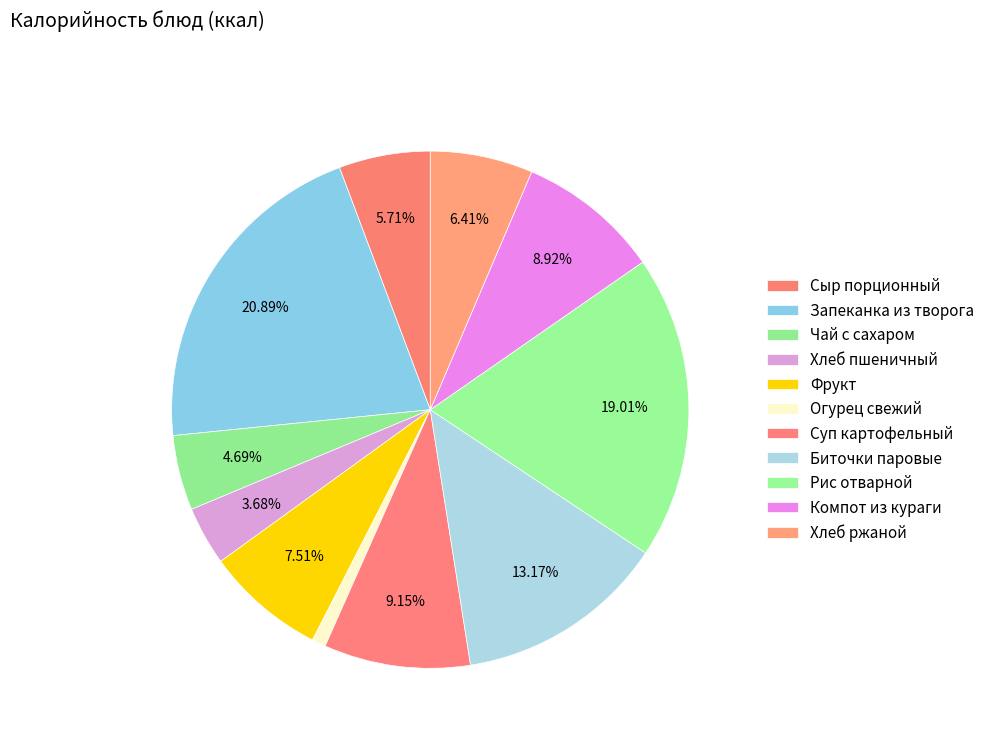

Count the number of slices in the pie.

11